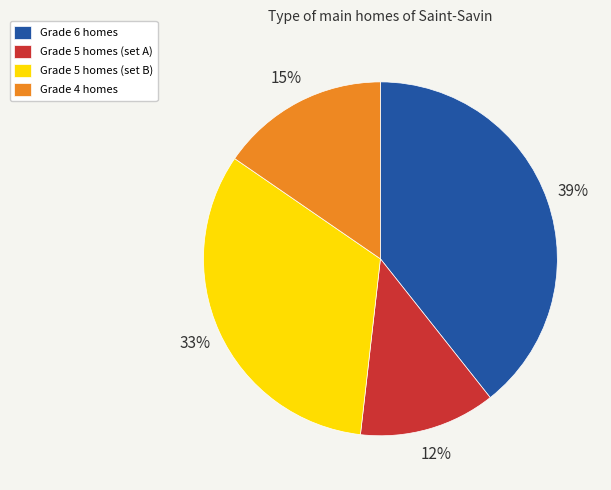

Does any single category account for the majority?

No